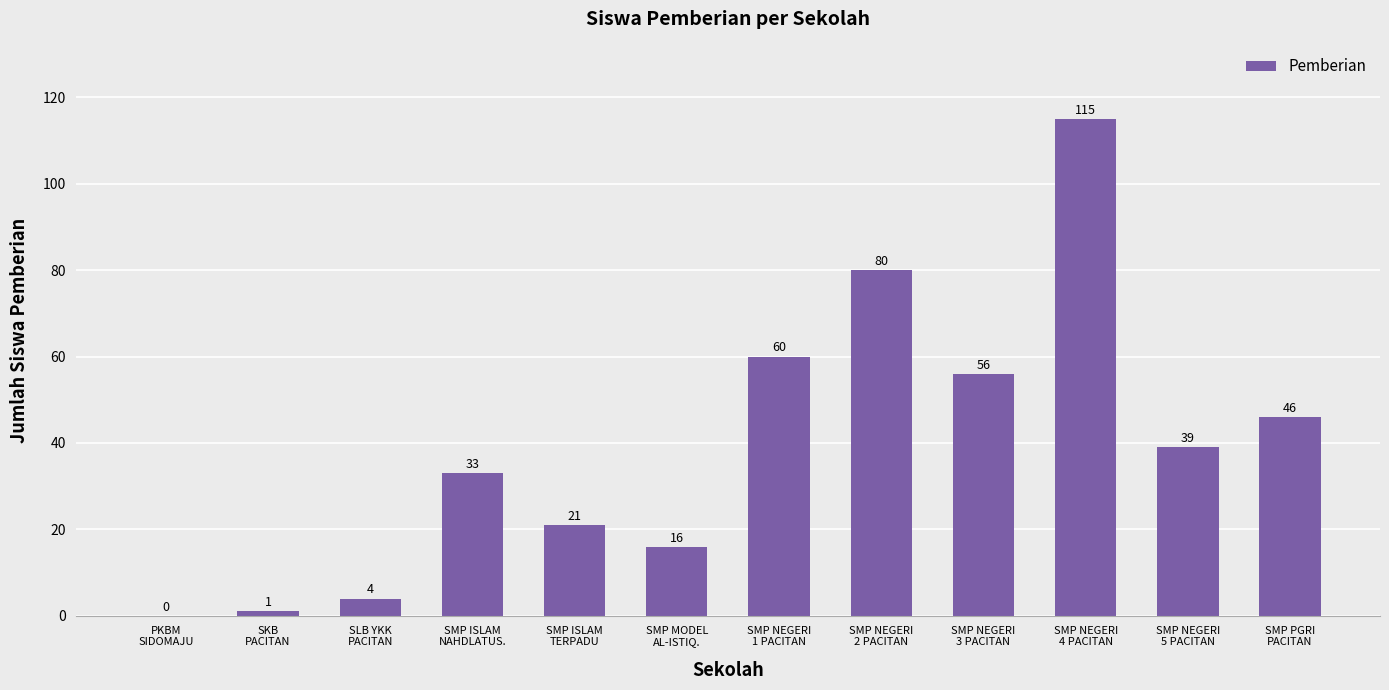

Between SMP ISLAM
NAHDLATUS. and SMP NEGERI
3 PACITAN, which is larger?

SMP NEGERI
3 PACITAN